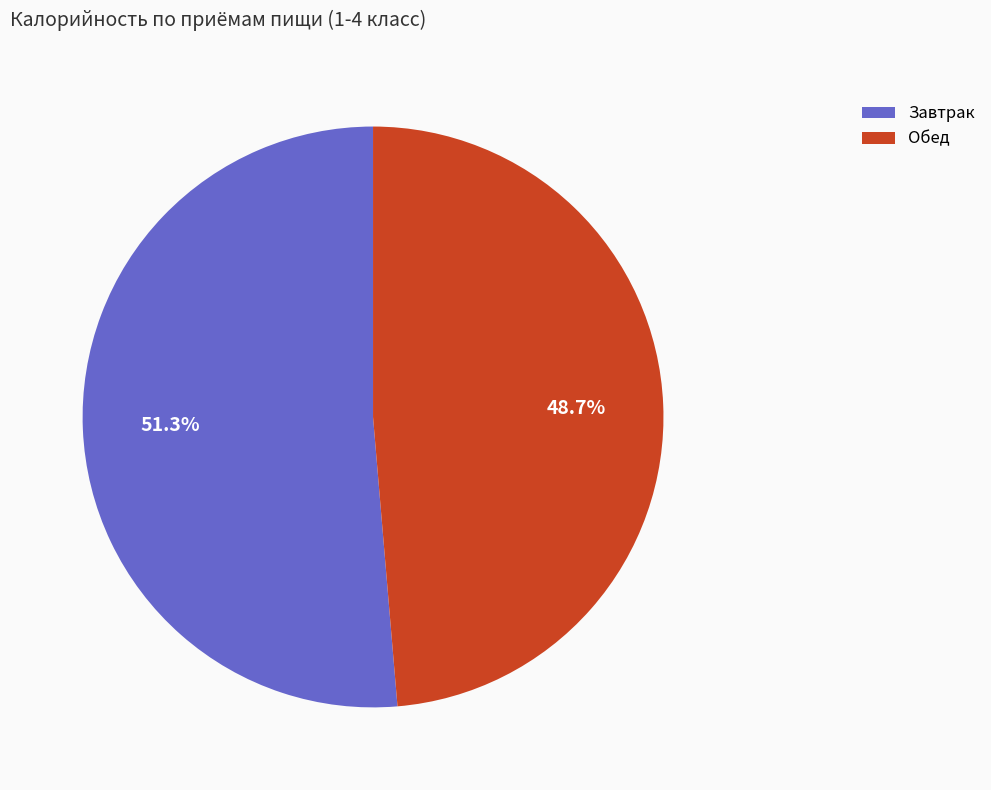

Count the number of slices in the pie.

2